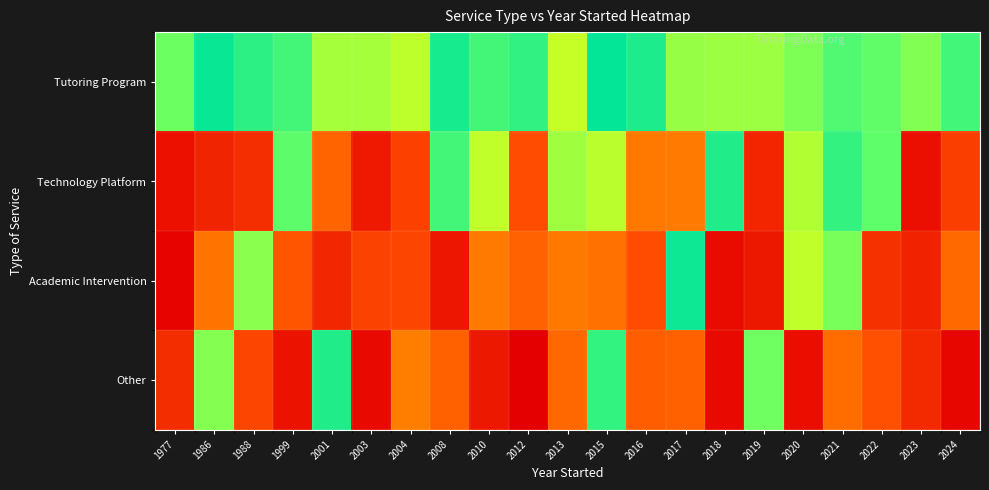

What is the difference between the highest and lowest values at 2004?

0.8